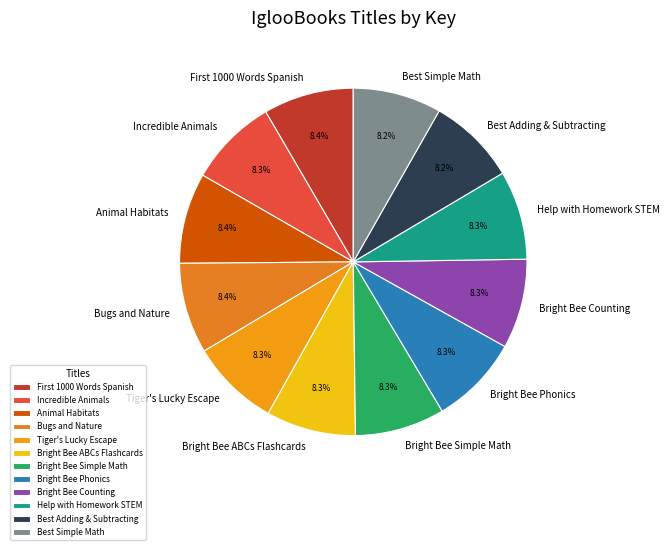

To the nearest percent, what is the combined percentage of Bright Bee Phonics and Animal Habitats?

17%